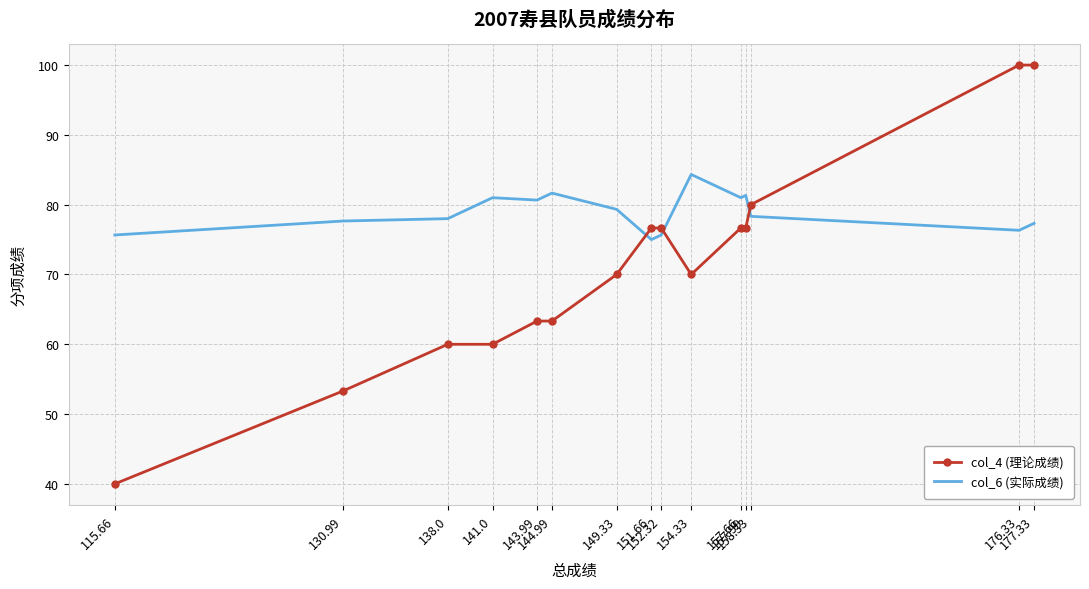

What are all the series names shown in the legend?

col_4 (理论成绩), col_6 (实际成绩)